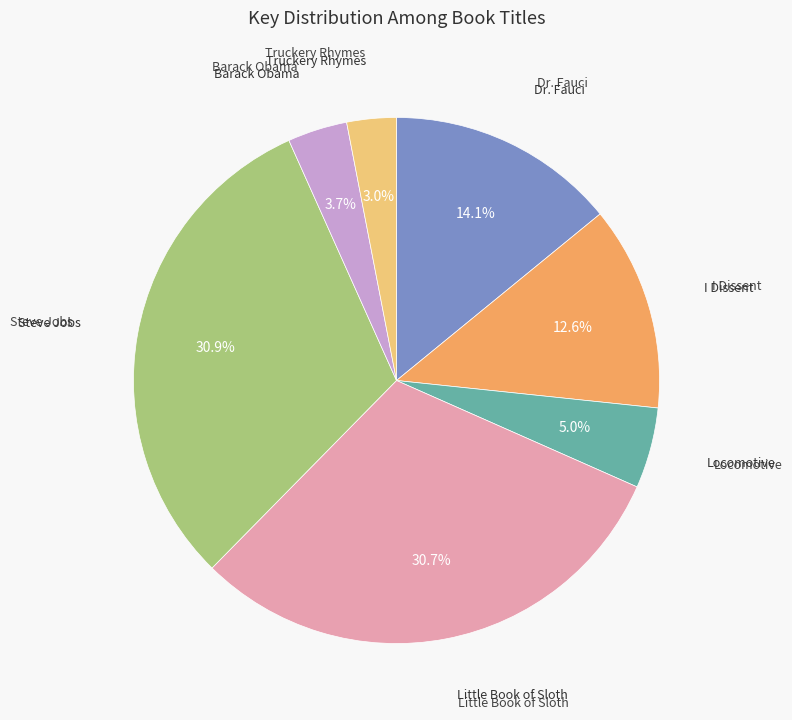

Is there any slice that represents more than half of the pie?

No